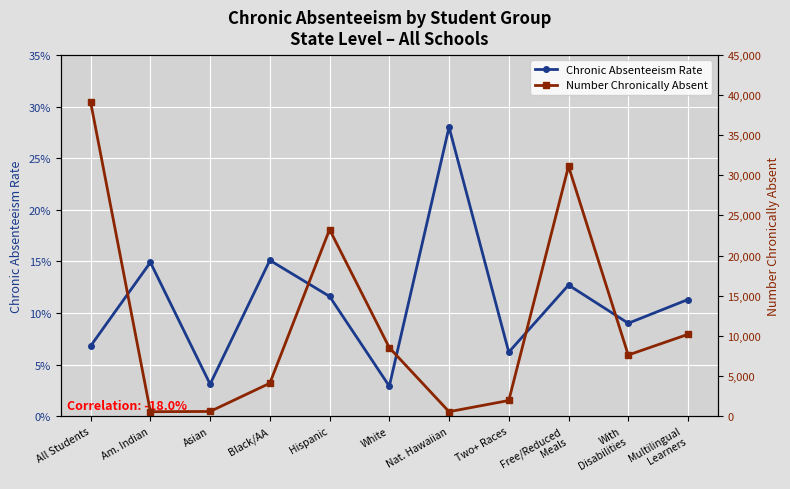

How many interior local peaks does the Number Chronically Absent series have?

2